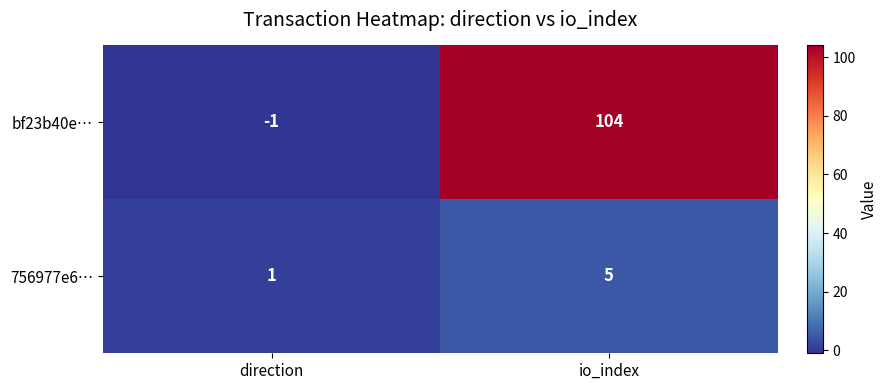

At io_index, list the series in order from largest to smallest.

bf23b40e…, 756977e6…